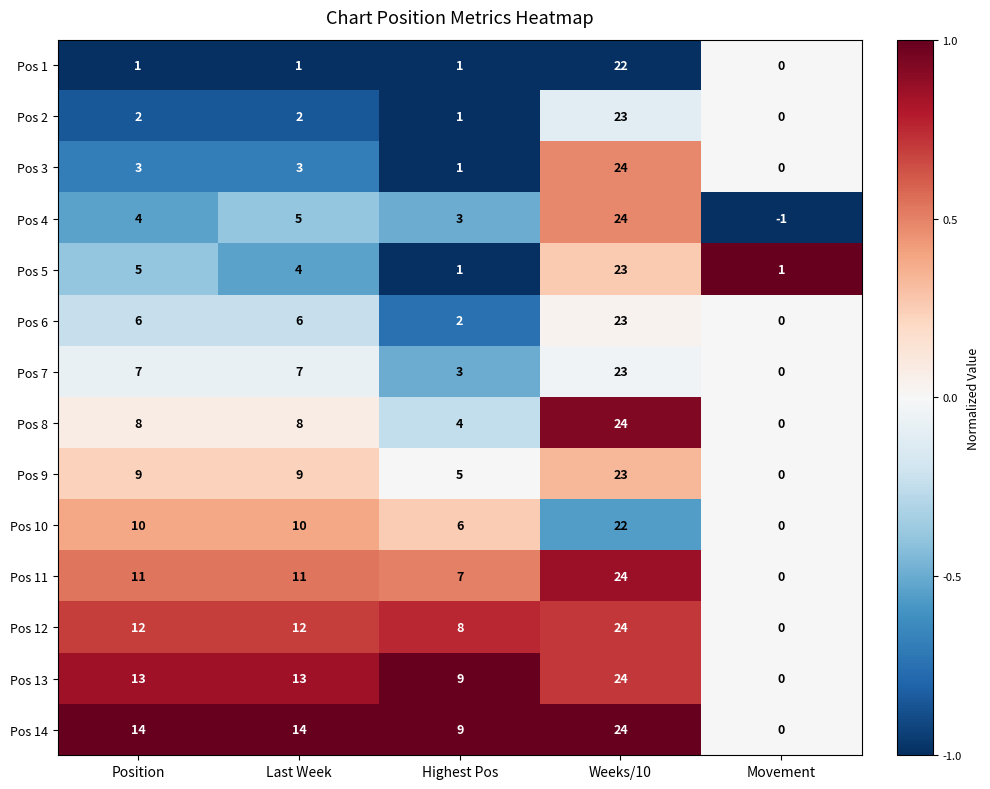

Which series has the widest spread of values?

Pos 4